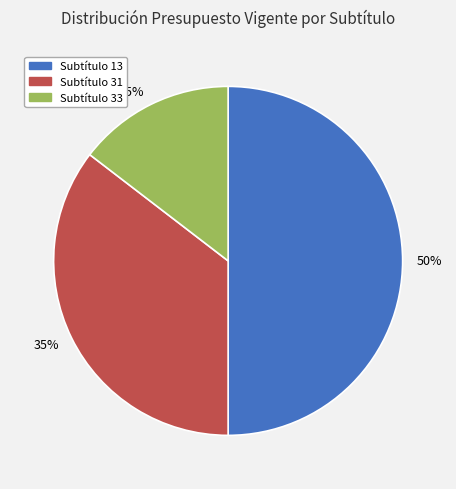

Combined, do 50% and 35% account for over 50%?

Yes